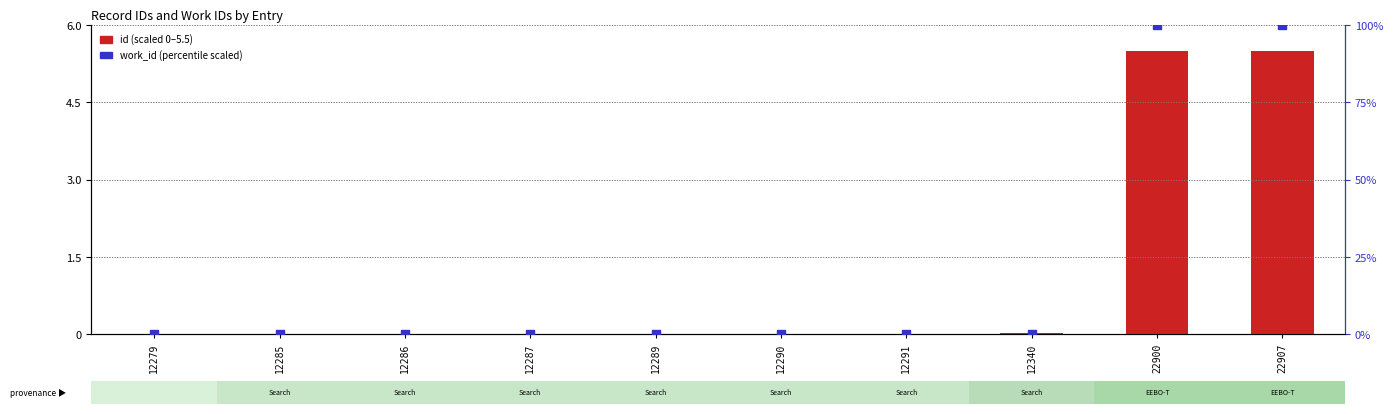

Which series contains the highest Y value?

work_id (scaled)